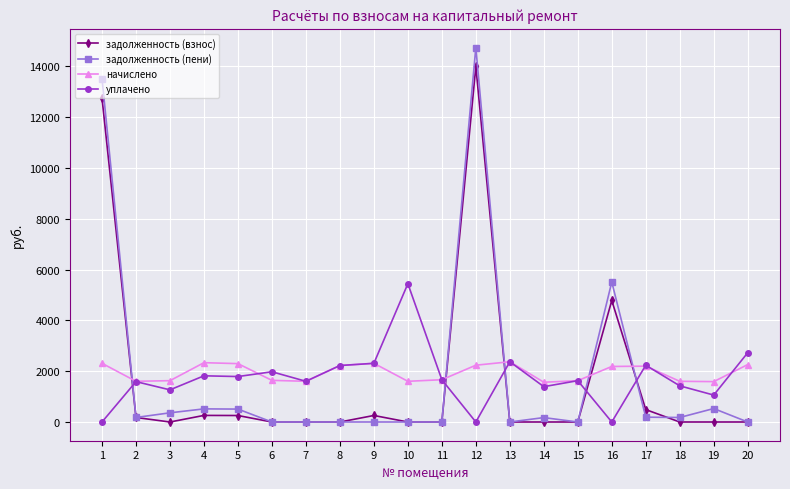

What is the greatest value displayed?

14740.2